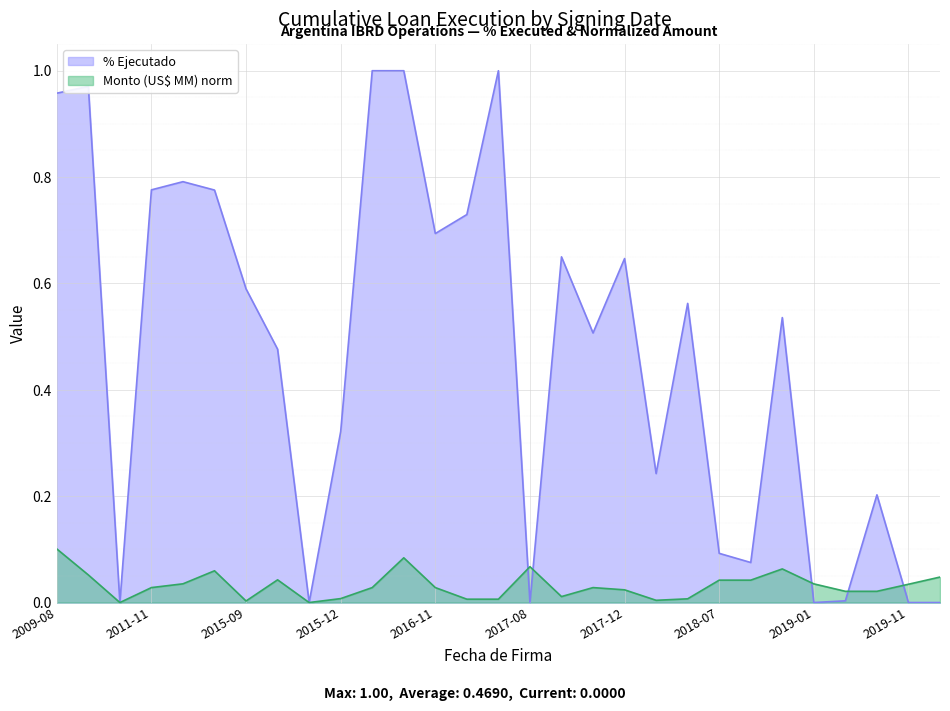

True or false: Monto (US$ MM) norm has a value of 0.0 at 2015-09.

True